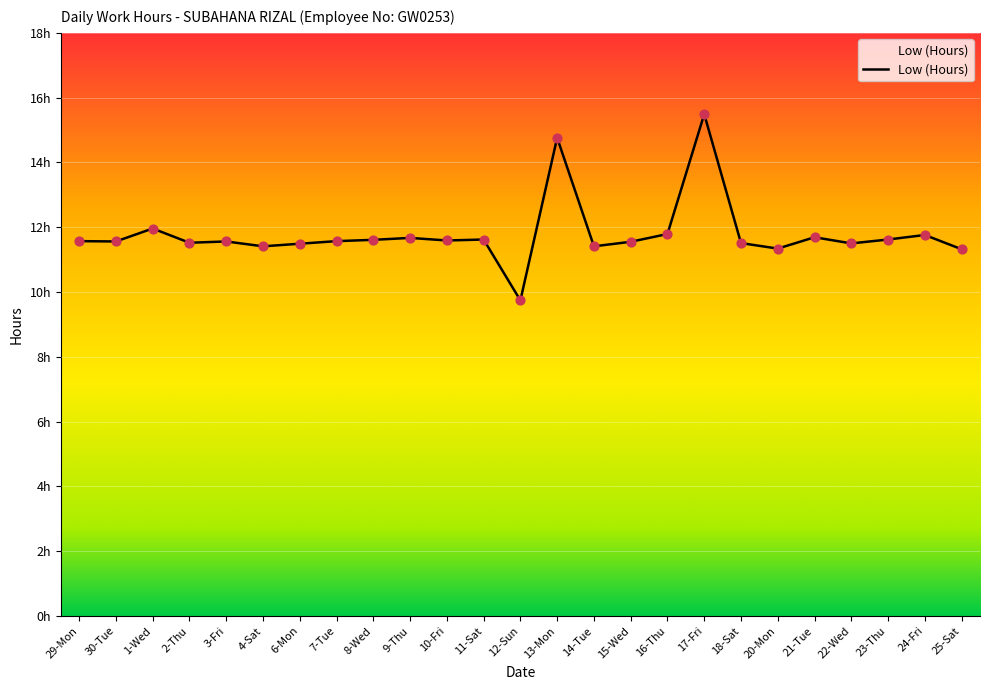

What is the change in value from 9-Thu to 24-Fri?

+0.1